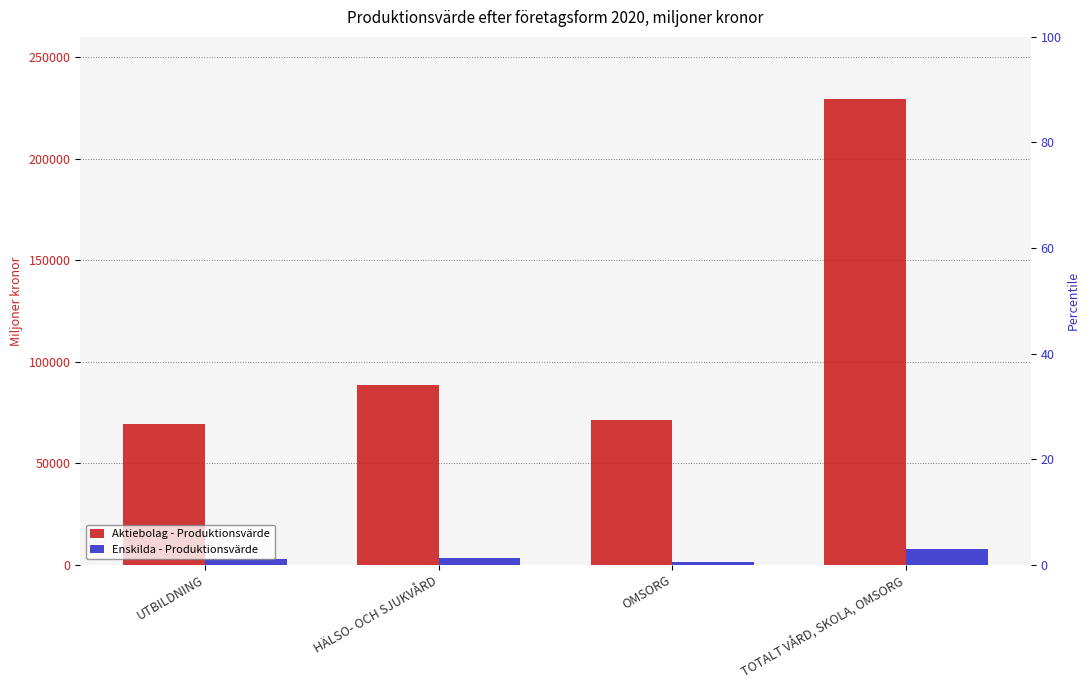

At which category is the sum across all series the highest?

TOTALT VÅRD, SKOLA, OMSORG